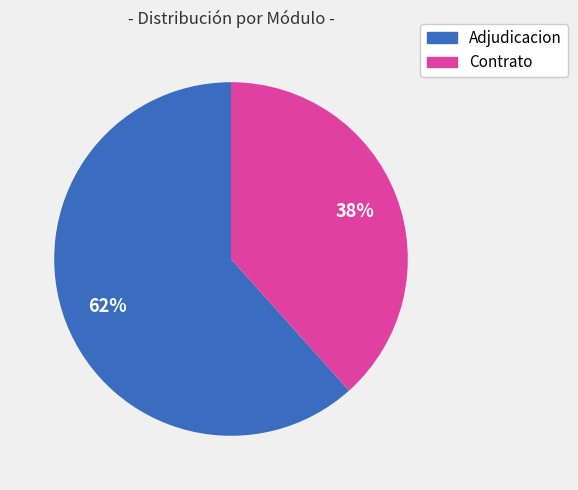

Rank the categories by value from lowest to highest.

Contrato, Adjudicacion